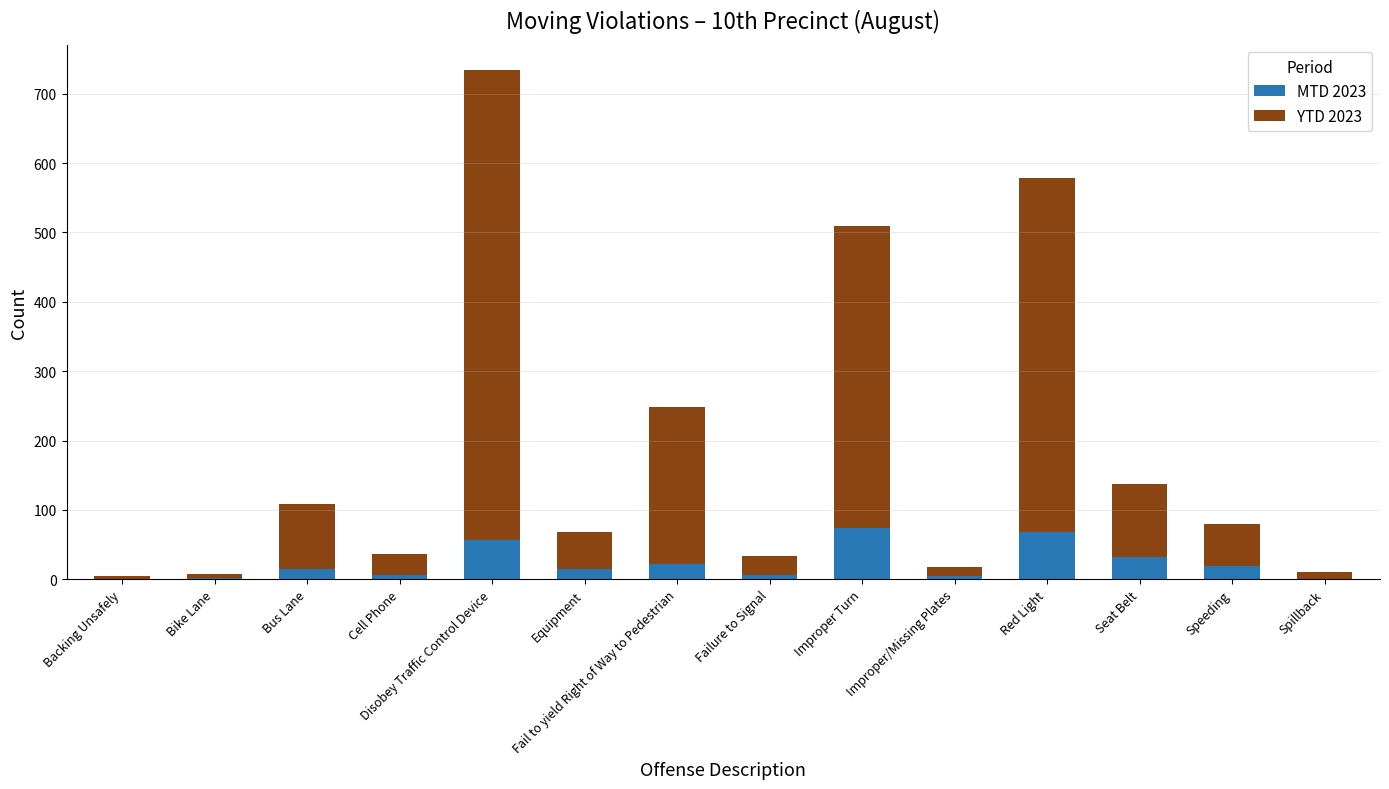

What is the total value across all series at Fail to yield Right of Way to Pedestrian?

249